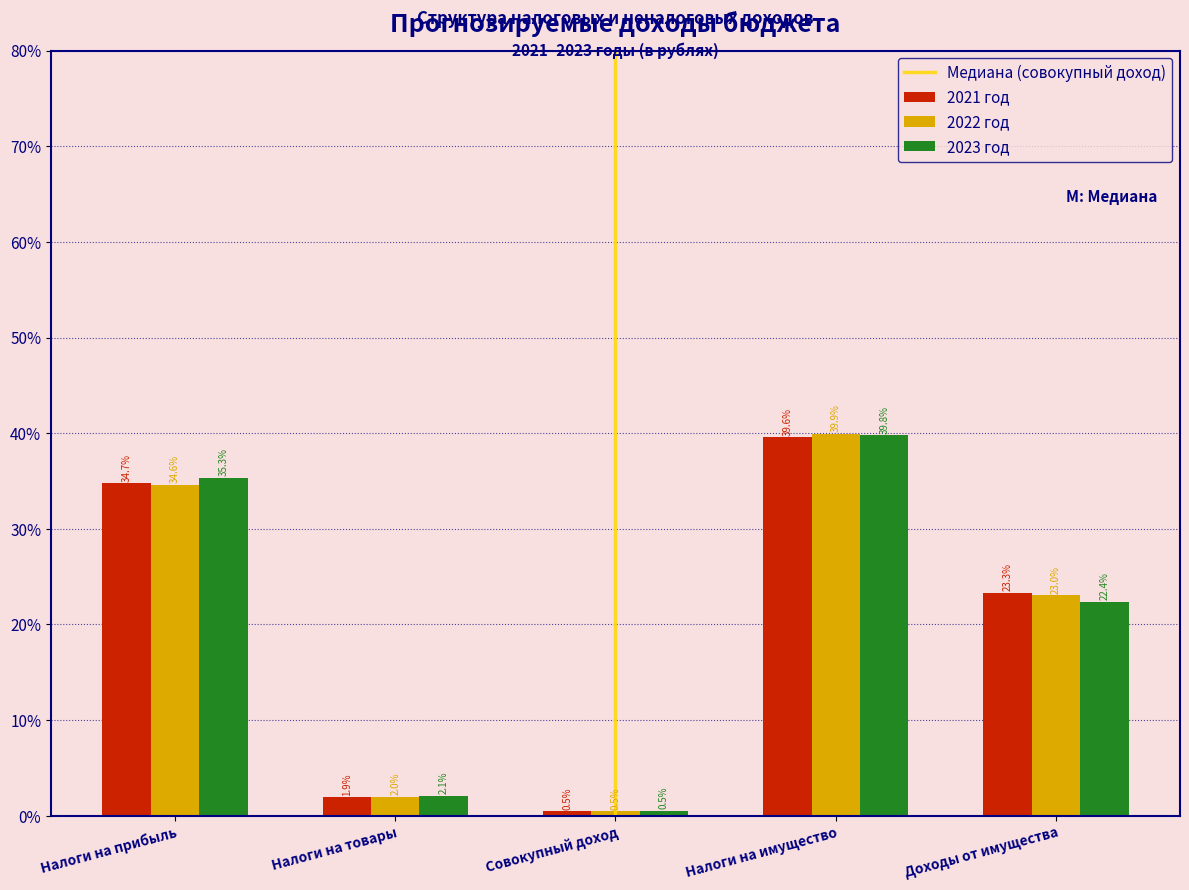

Reading left to right, transcribe all the data shown in this chart.

2021 год: Налоги на прибыль=34.7	Налоги на товары=1.9	Совокупный доход=0.5	Налоги на имущество=39.6	Доходы от имущества=23.3
2022 год: Налоги на прибыль=34.6	Налоги на товары=2.0	Совокупный доход=0.5	Налоги на имущество=39.9	Доходы от имущества=23.0
2023 год: Налоги на прибыль=35.3	Налоги на товары=2.1	Совокупный доход=0.5	Налоги на имущество=39.8	Доходы от имущества=22.4